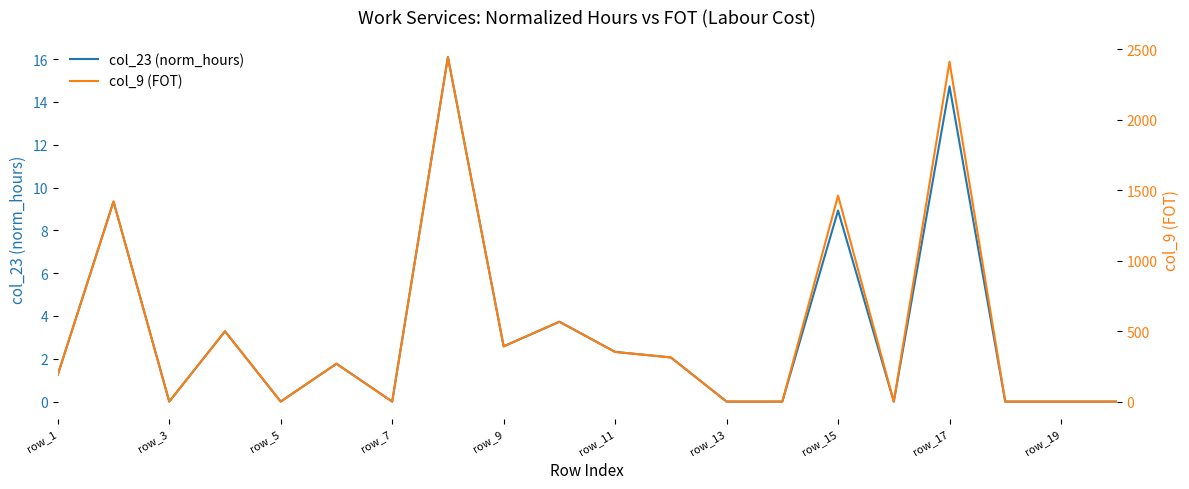

At which label is col_23 (norm_hours) closest to 8?

row_15